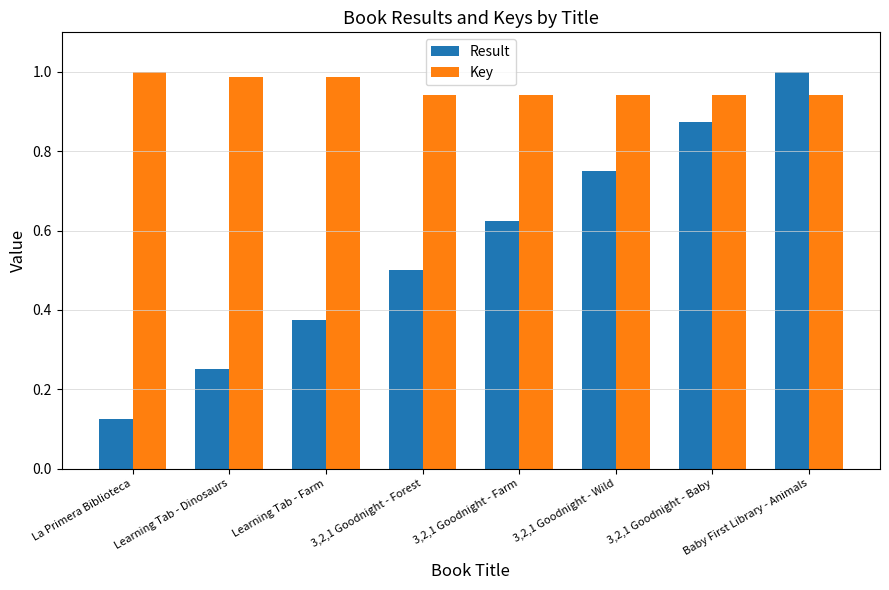

How many bars are there in total?

16